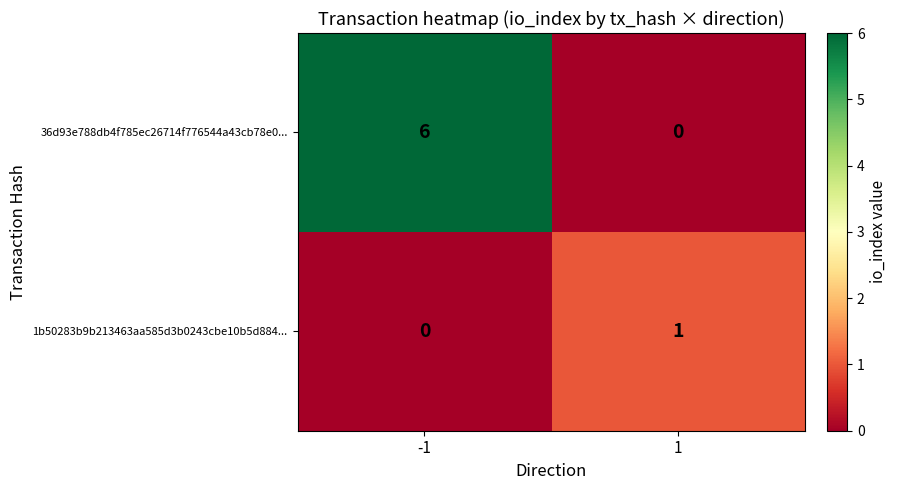

Rank the series by their maximum value, from lowest to highest.

1b50283b9b213463aa585d3b0243cbe10b5d884..., 36d93e788db4f785ec26714f776544a43cb78e0...